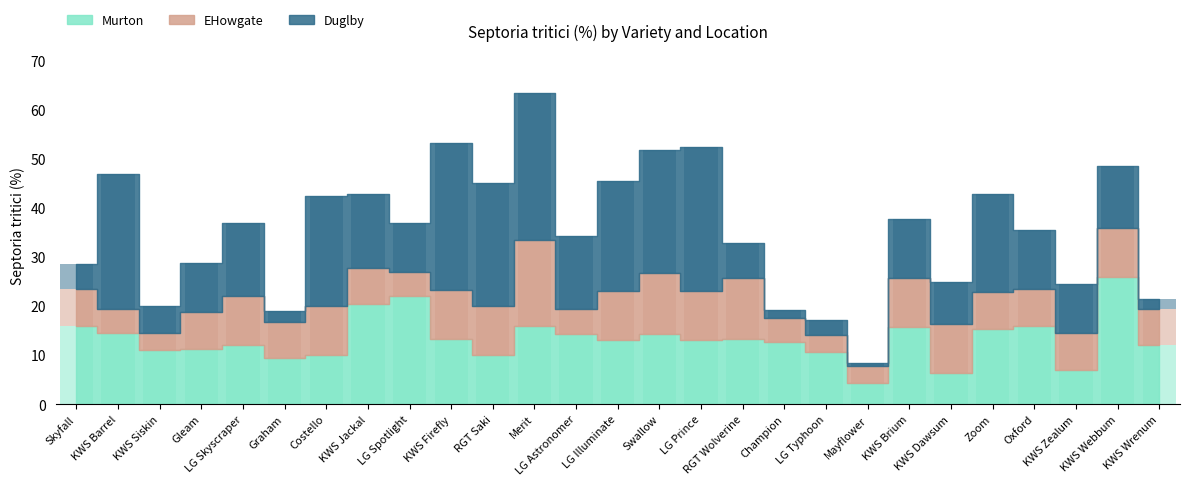

The value of Murton at KWS Wrenum is 12.0. True or false?

True